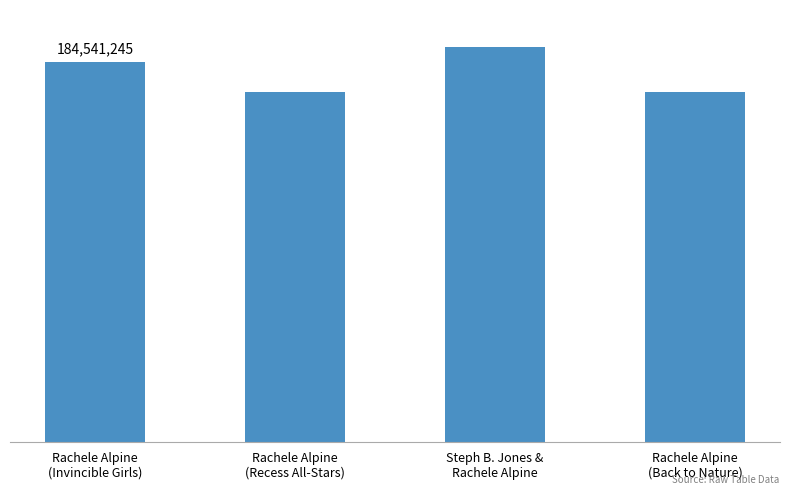

What is the sum of the values at Rachele Alpine
(Recess All-Stars) and Rachele Alpine
(Back to Nature)?

340077139